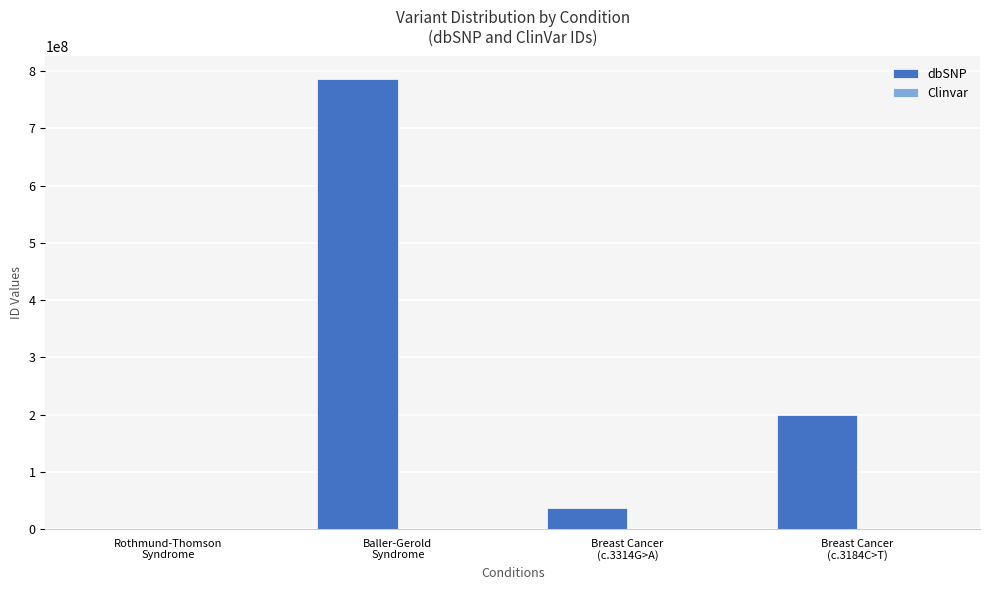

What is the sum of all dbSNP values?

1021937574